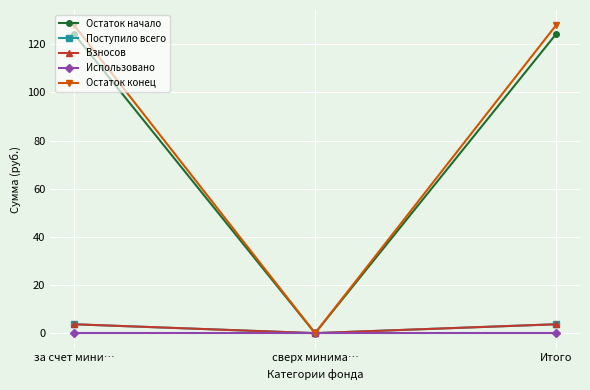

Reading left to right, list all the values displayed in this chart.

Остаток начало: за счет мини…=124.2	сверх минима…=0.0	Итого=124.2
Поступило всего: за счет мини…=3.7	сверх минима…=0.0	Итого=3.7
Взносов: за счет мини…=3.7	сверх минима…=0.0	Итого=3.7
Использовано: за счет мини…=0.0	сверх минима…=0.0	Итого=0.0
Остаток конец: за счет мини…=127.8	сверх минима…=0.0	Итого=127.8